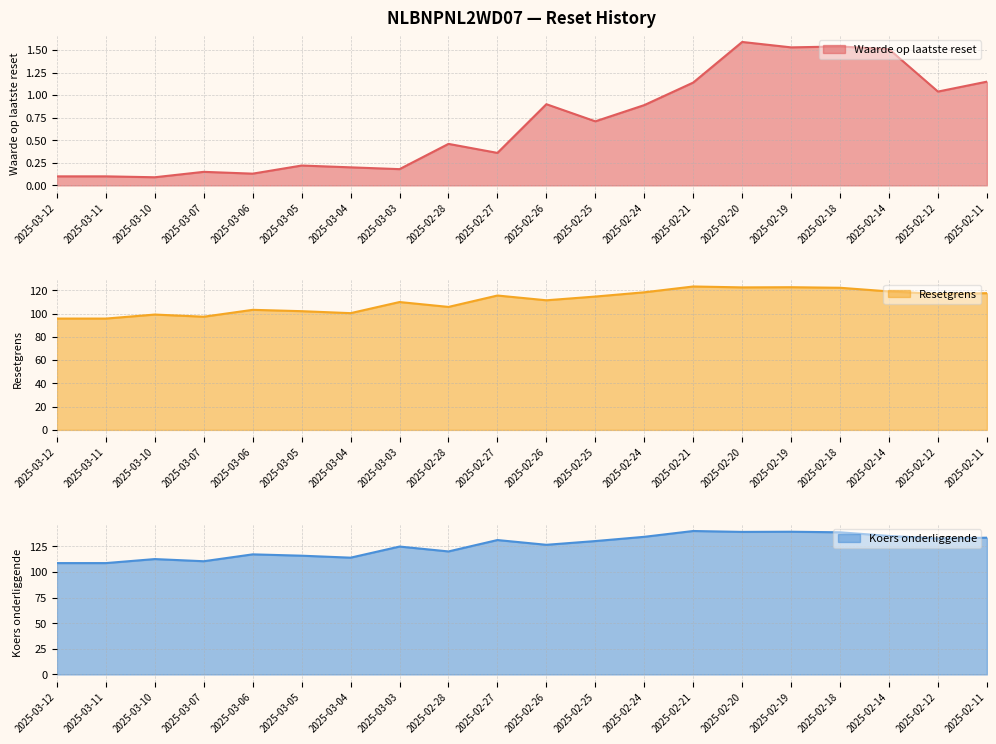

What are all the series names shown in the legend?

Waarde op laatste reset, Resetgrens, Koers onderliggende